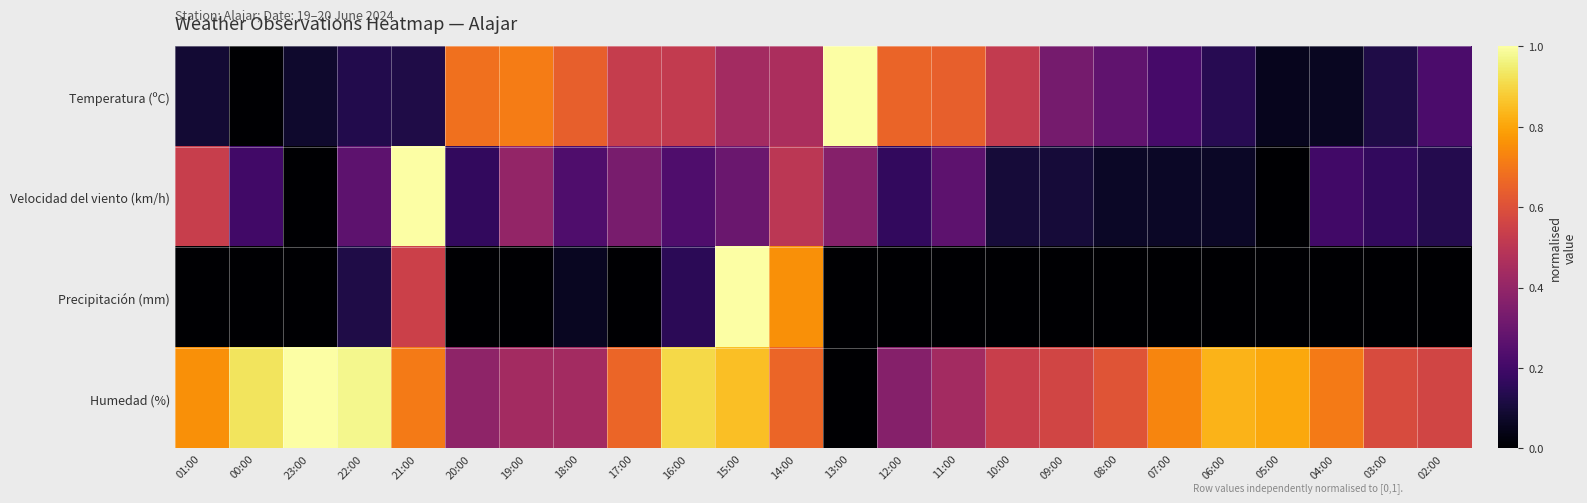

What is the total value across all series at 07:00?

1.0